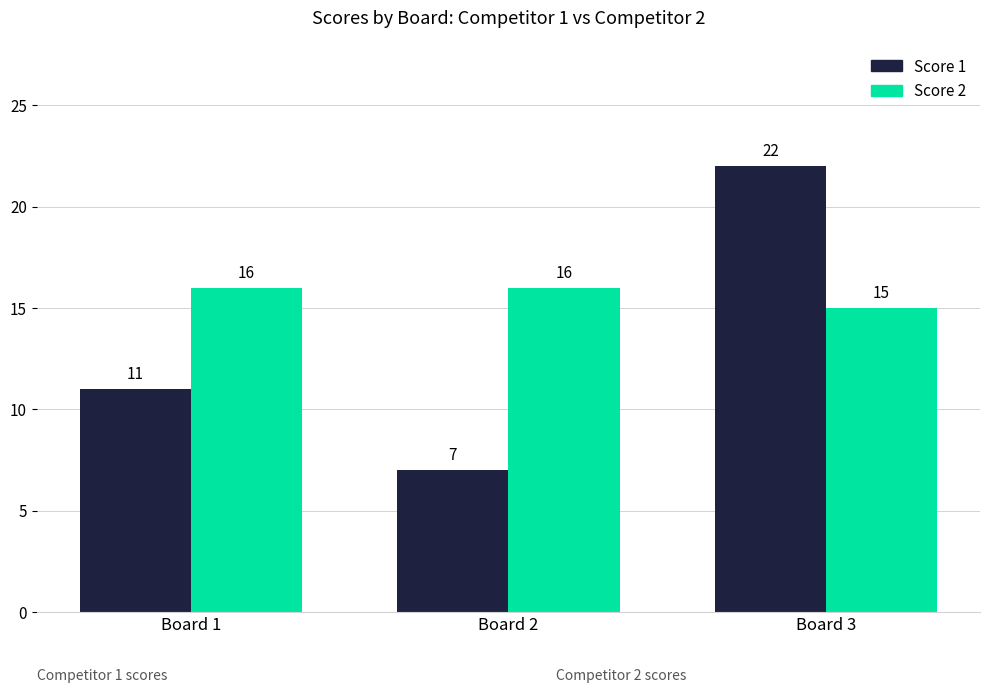

How many bars are there in each group?

2